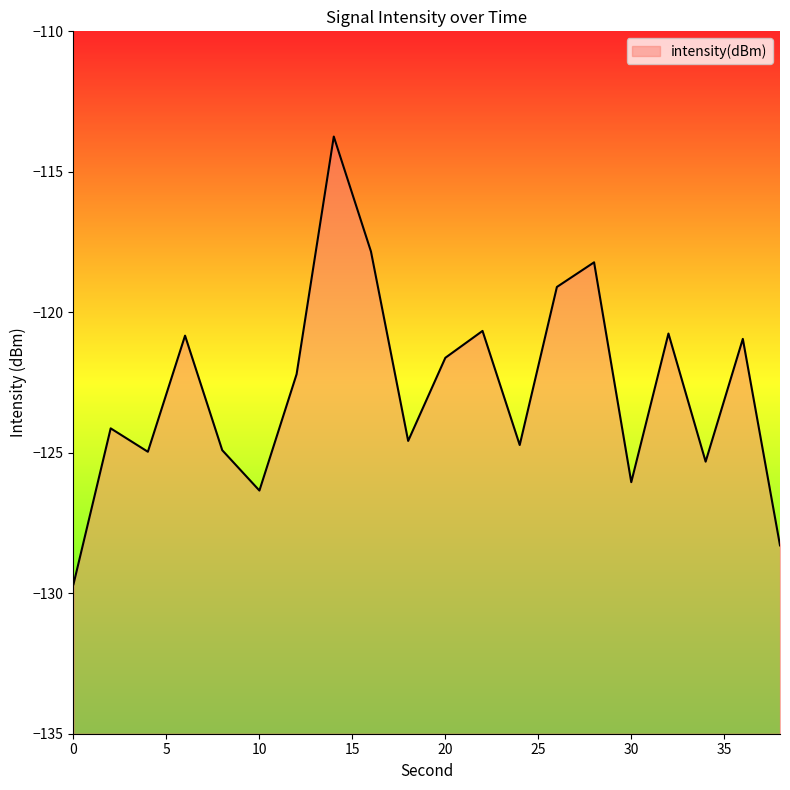

How many lines are shown in the chart?

1